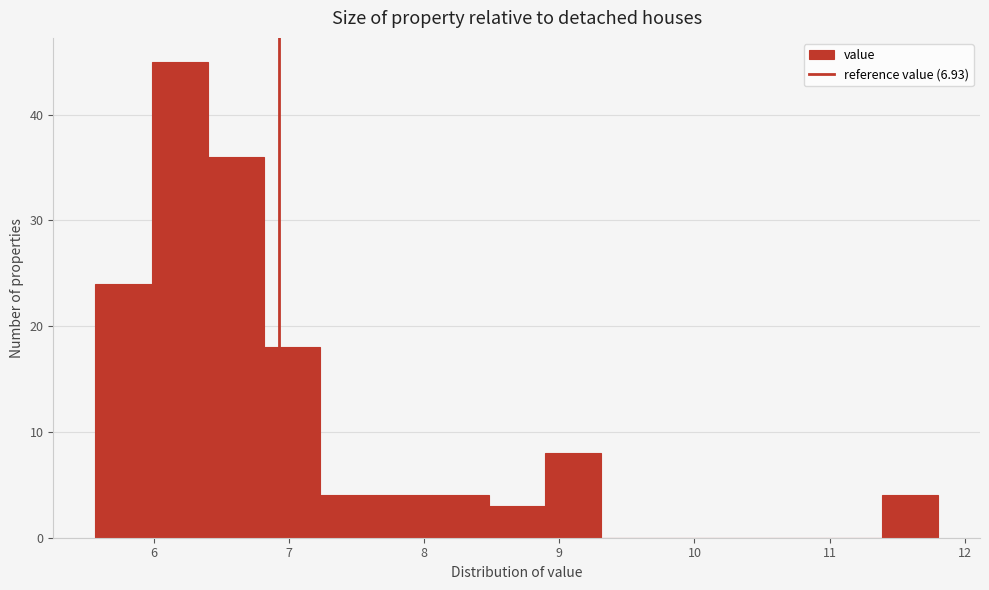

How tall is the bar that spans 6.0 to 6.4 on the x-axis? Neither the bar edges nor the heights are printed on the chart, so give them approximately, as read against the axes.

45